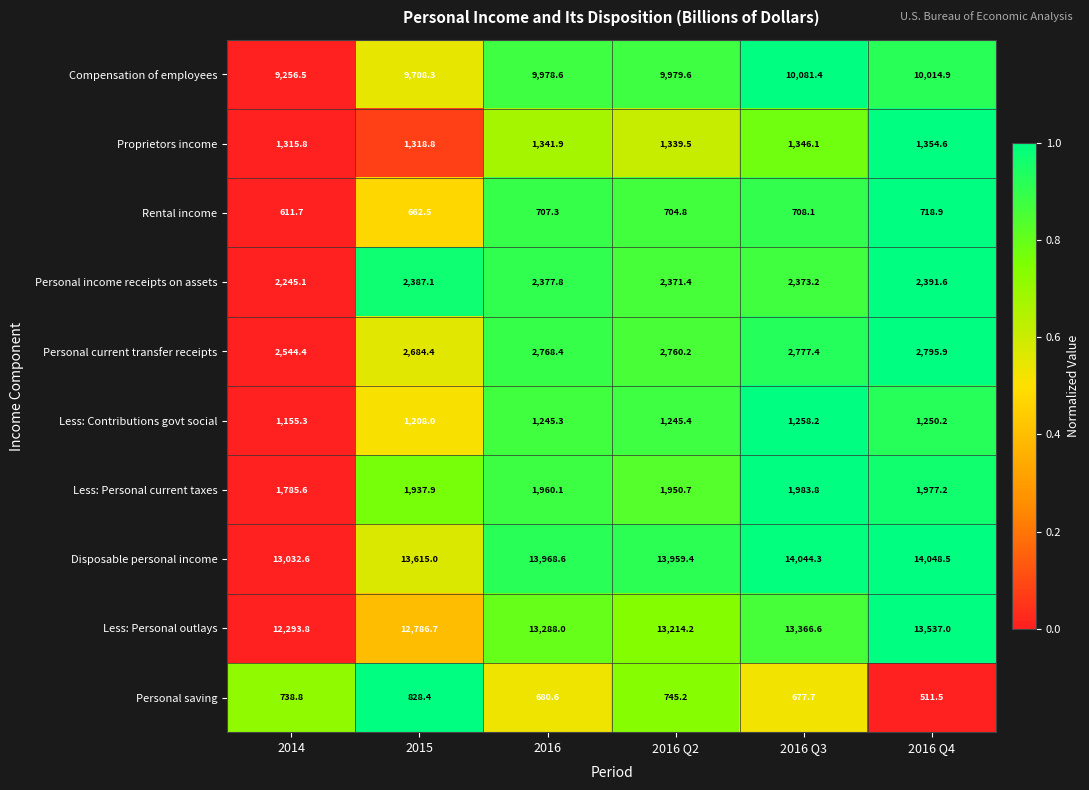

What is the average value of the Personal current transfer receipts series?

2721.8